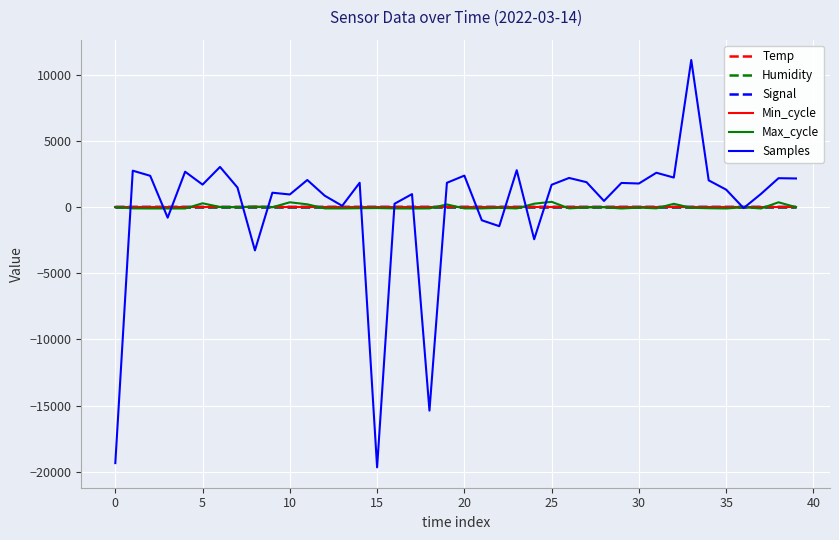

How many interior local peaks does the Max_cycle series have?

12